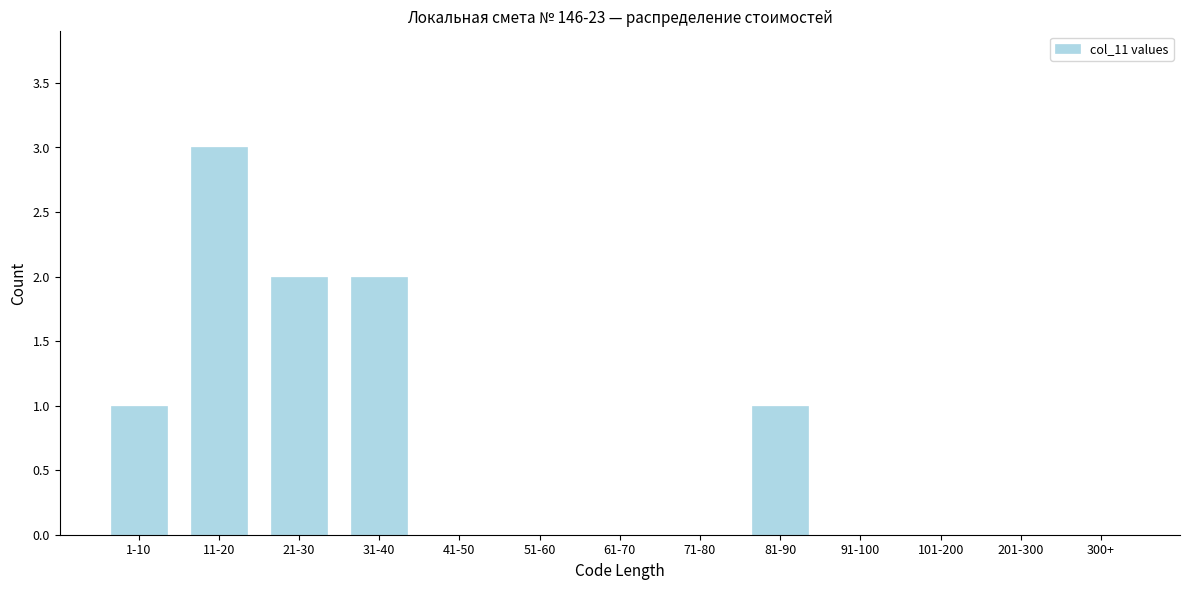

Reading right to left, list all the values displayed in this chart.

300+=0	201-300=0	101-200=0	91-100=0	81-90=1	71-80=0	61-70=0	51-60=0	41-50=0	31-40=2	21-30=2	11-20=3	1-10=1